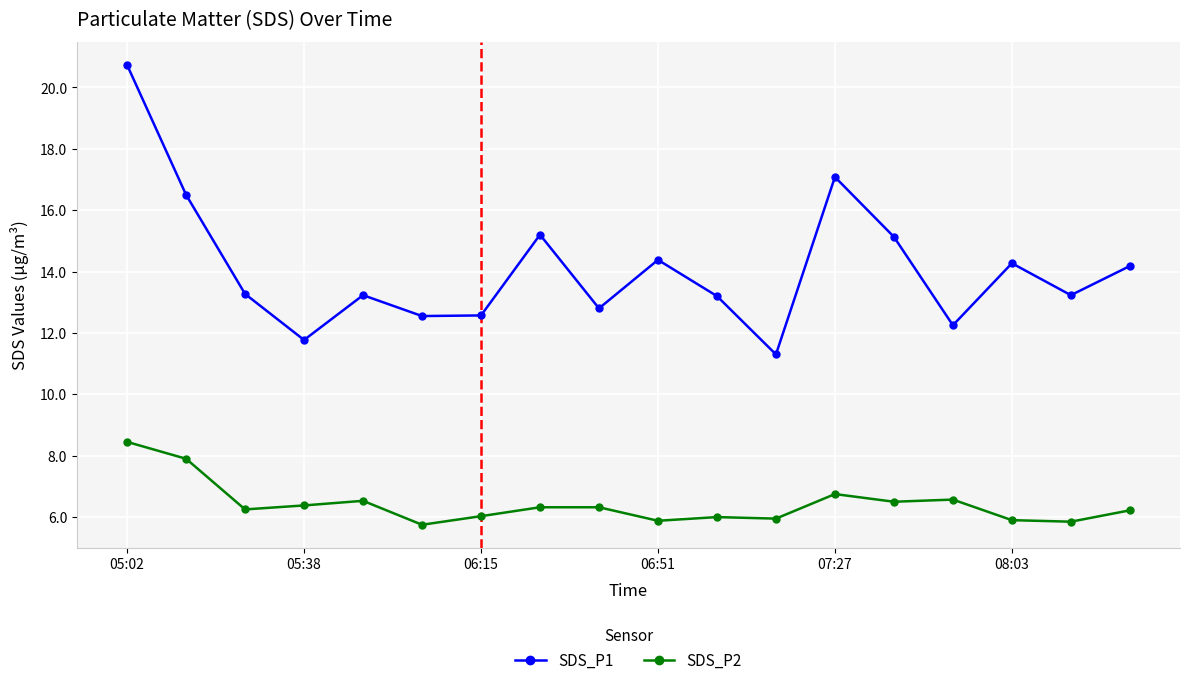

True or false: SDS_P1 has more than 2 interior local peaks.

True